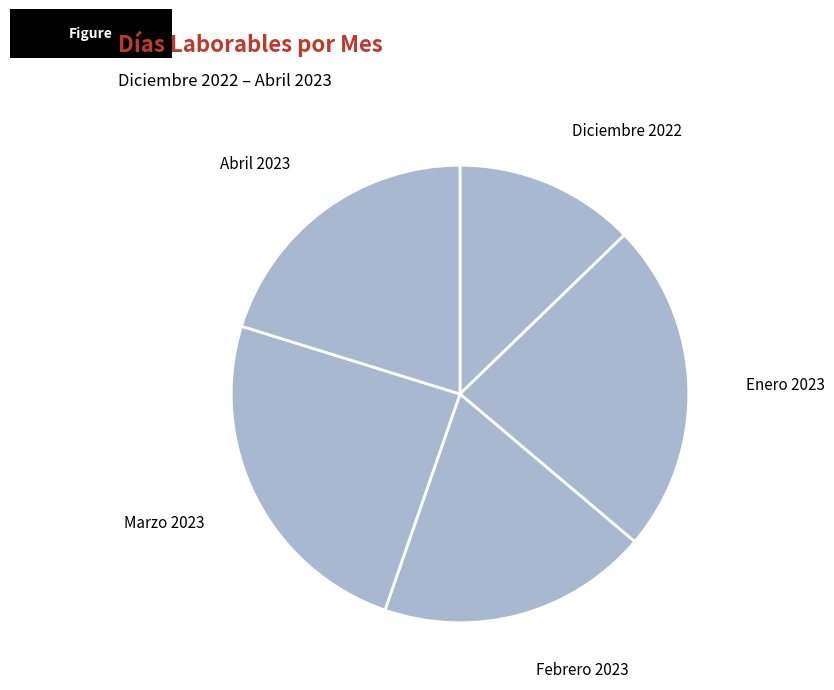

How many segments does this pie chart have?

5